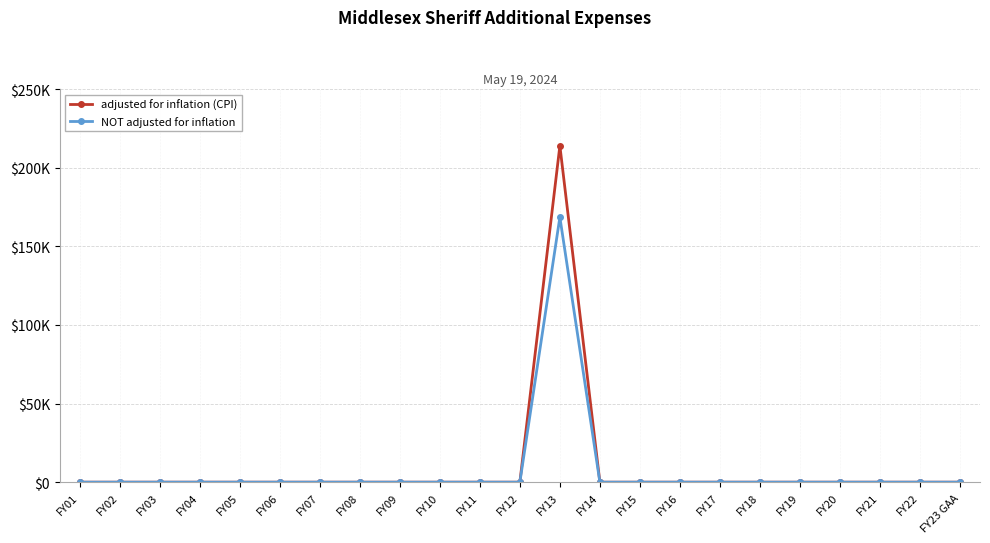

What are all the series names shown in the legend?

adjusted for inflation (CPI), NOT adjusted for inflation